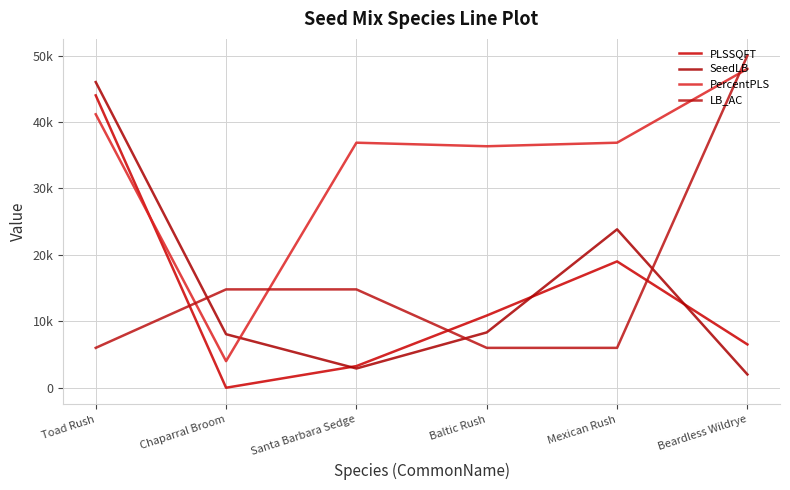

Where do LB_AC and PLSSQFT first cross each other?

Toad Rush and Chaparral Broom